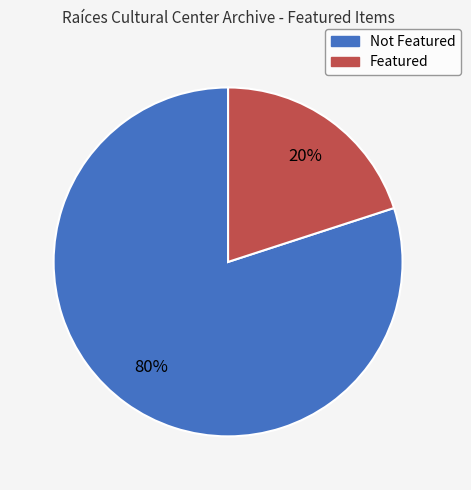

To the nearest percent, what is the average slice percentage?

50%